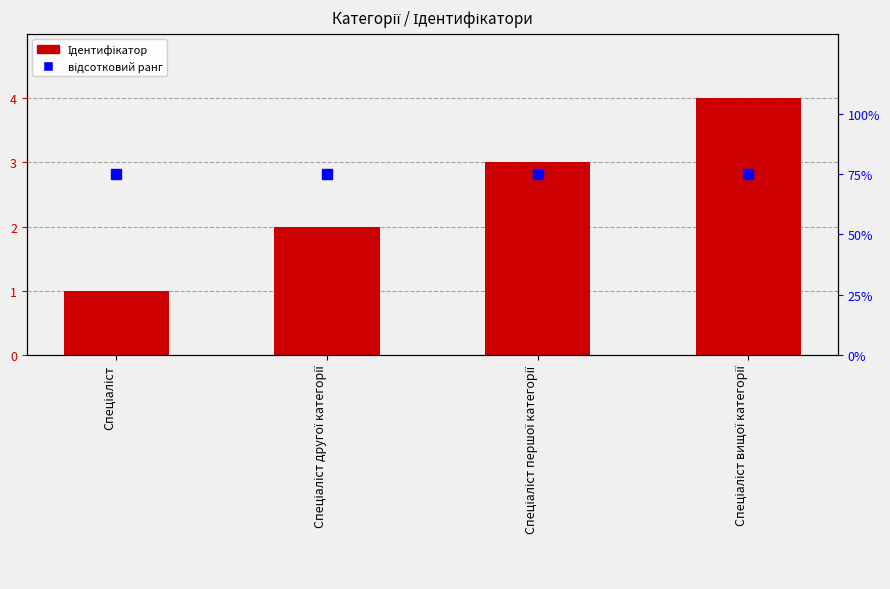

Rank the series at Спеціаліст першої категорії from lowest to highest value.

Ідентифікатор, відсотковий ранг